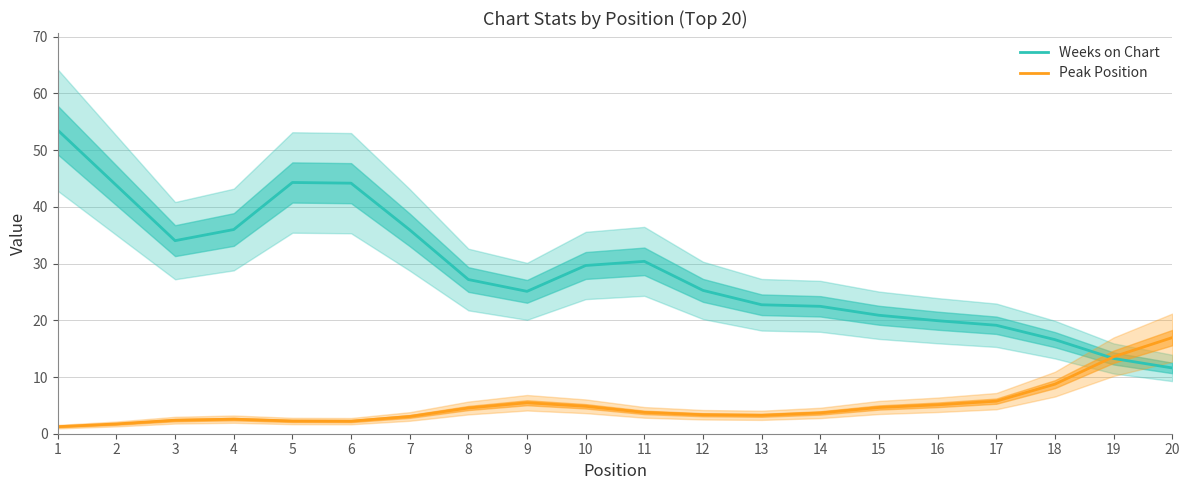

Which series has the widest spread of values?

Weeks on Chart